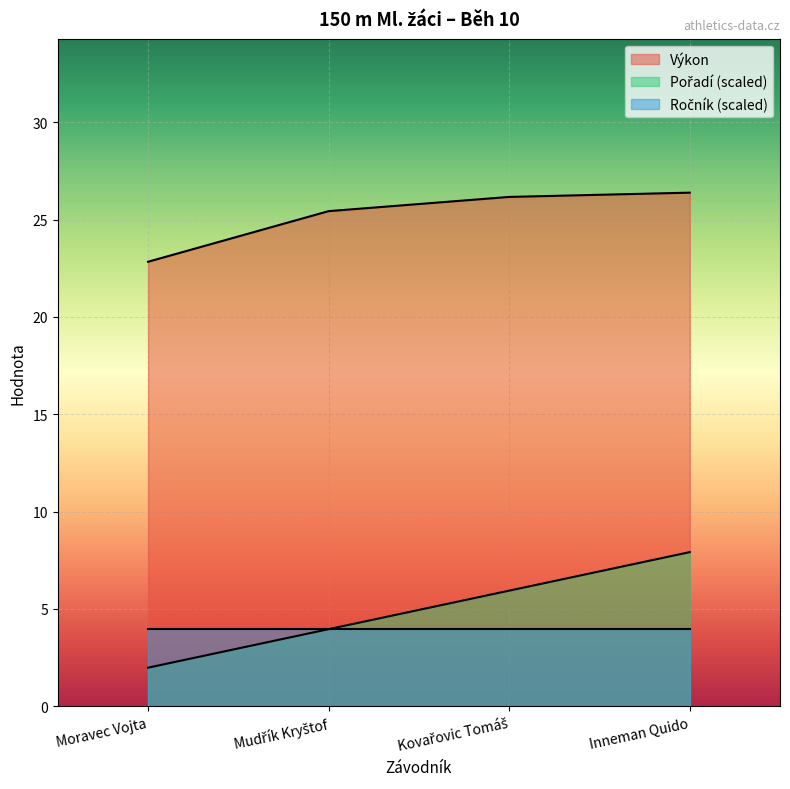

True or false: Výkon and Pořadí intersect in this chart.

False